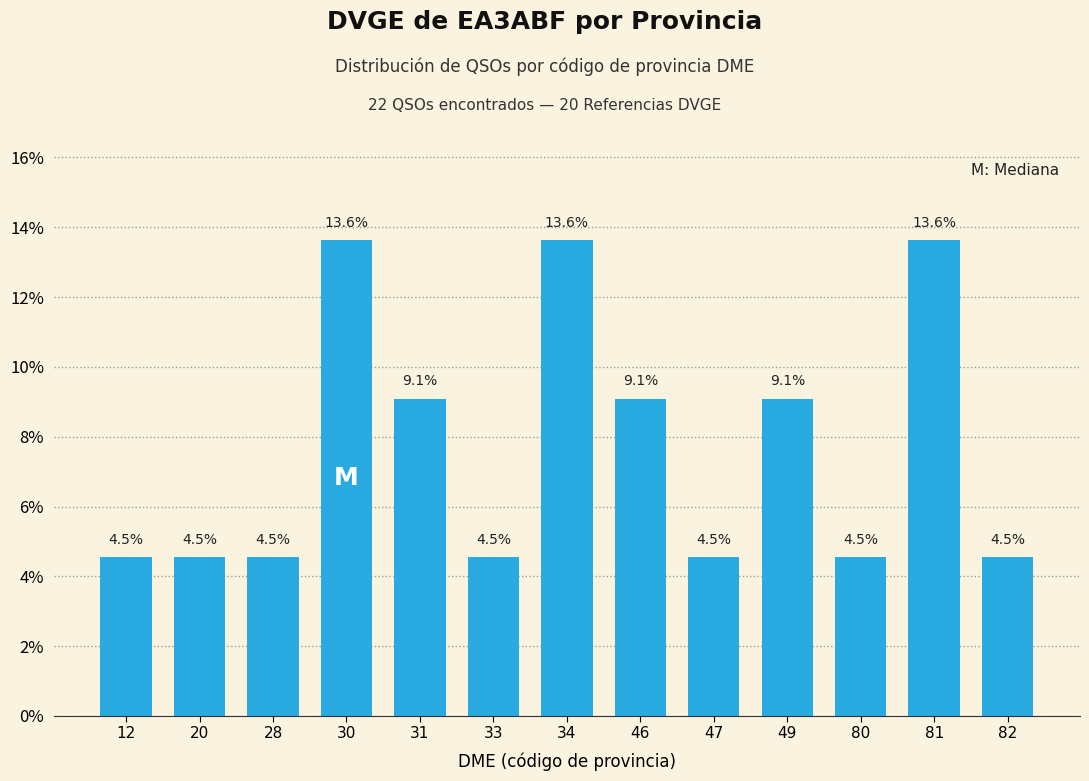

Reading left to right, transcribe all the data shown in this chart.

4.5	4.5	4.5	13.6	9.1	4.5	13.6	9.1	4.5	9.1	4.5	13.6	4.5